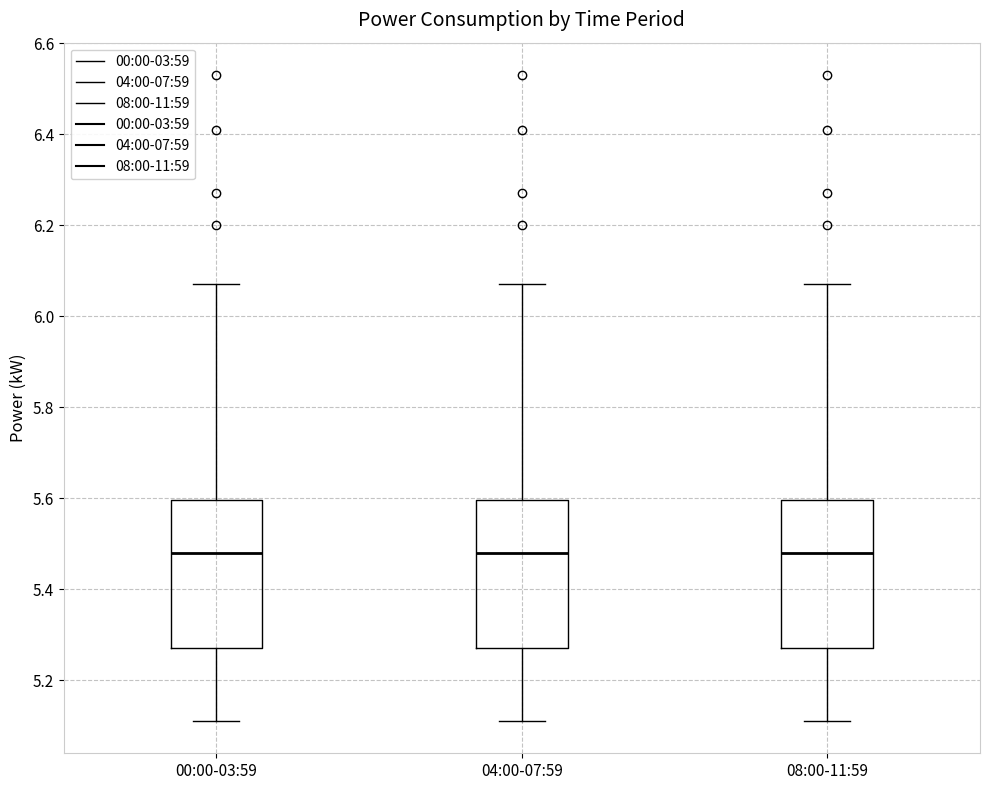

Reading left to right, transcribe this box plot: for each box, give where its median line is, the range the box spans, and where its two whiskers end, as read against the y-axis. The values are not printed on the chart, so give them approximately, as read against the axis.

00:00-03:59: median 5.48, box 5.28 to 5.60, whiskers 5.12 to 6.08
04:00-07:59: median 5.48, box 5.28 to 5.60, whiskers 5.12 to 6.08
08:00-11:59: median 5.48, box 5.28 to 5.60, whiskers 5.12 to 6.08